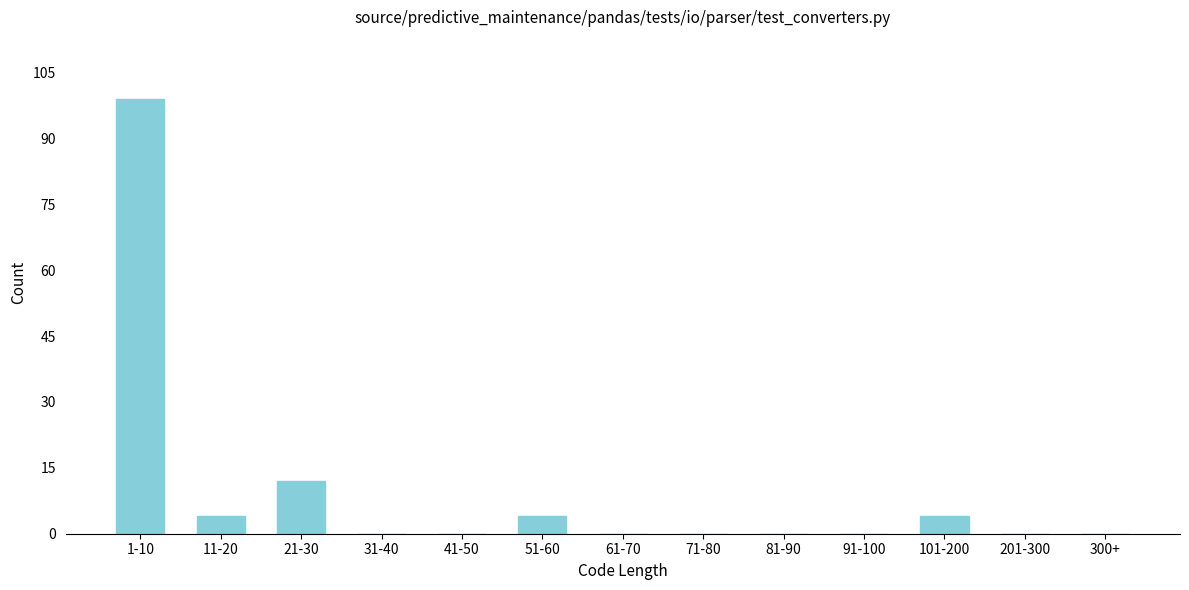

Reading left to right, transcribe all the data shown in this chart.

1-10=99	11-20=4	21-30=12	31-40=0	41-50=0	51-60=4	61-70=0	71-80=0	81-90=0	91-100=0	101-200=4	201-300=0	300+=0